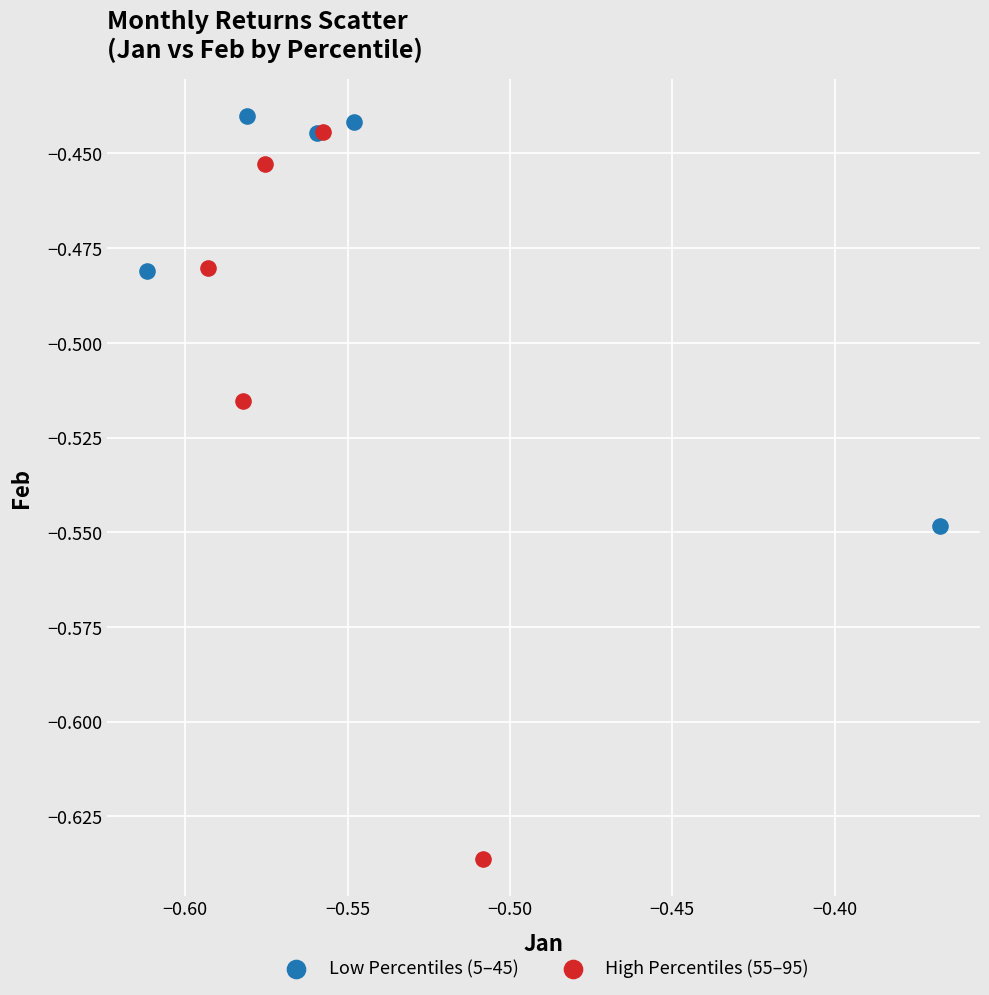

Which series reaches the minimum Y coordinate?

High Percentiles (55–95)